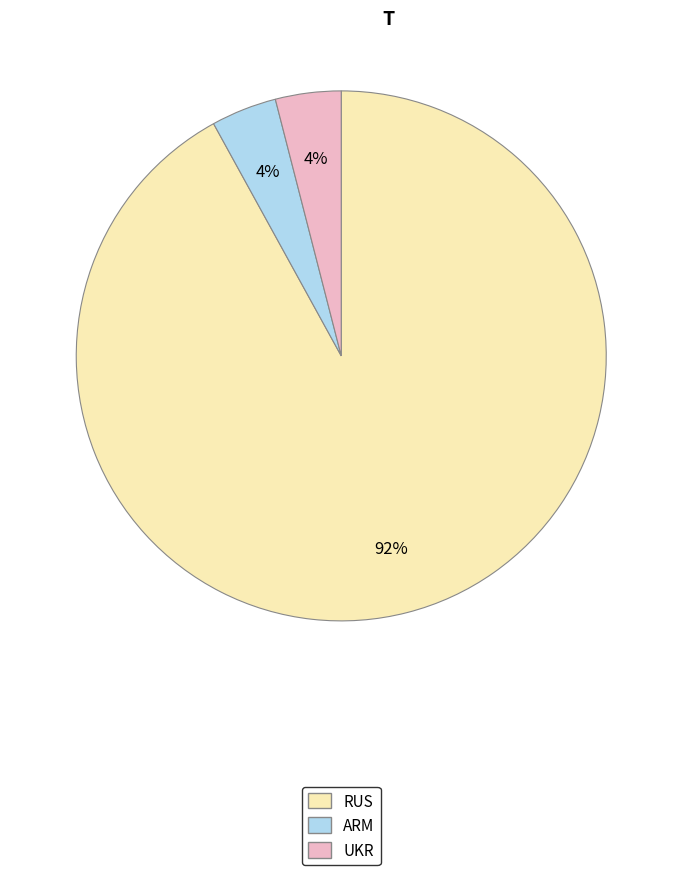

How many slices are in this pie chart?

3